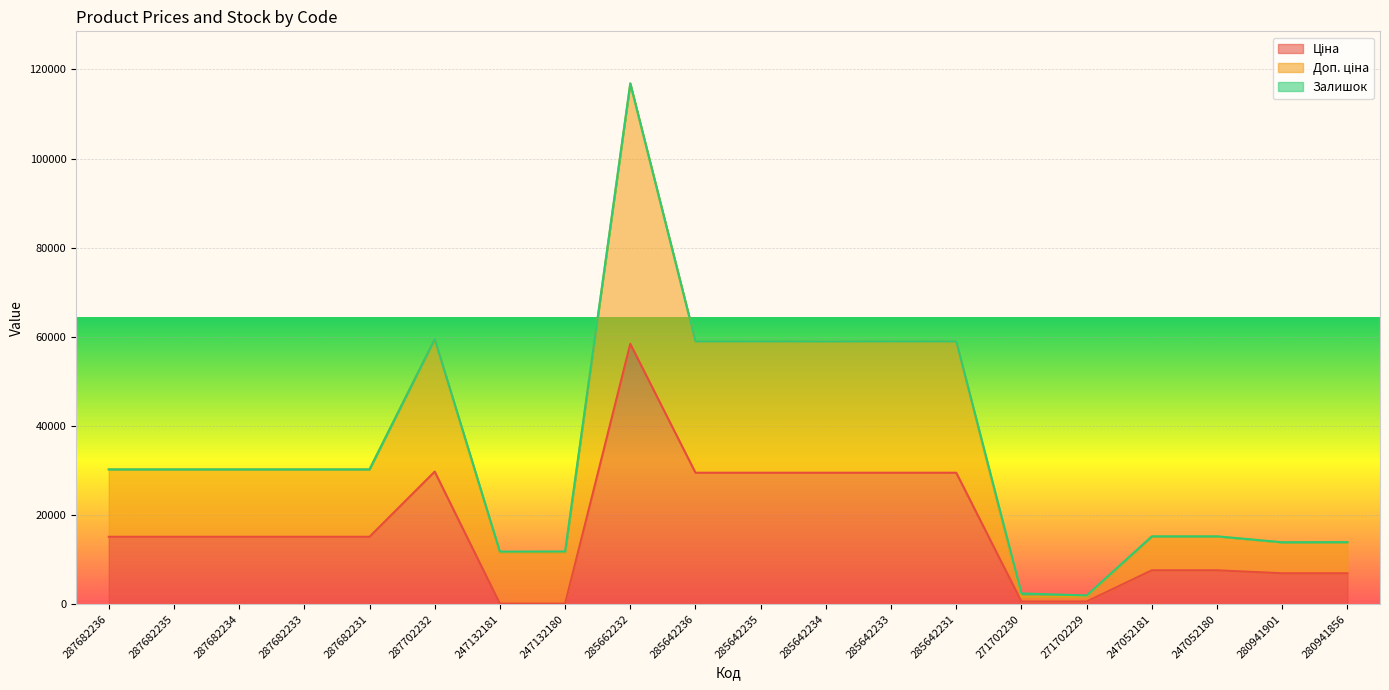

Does the chart display data point markers on the line(s)?

No